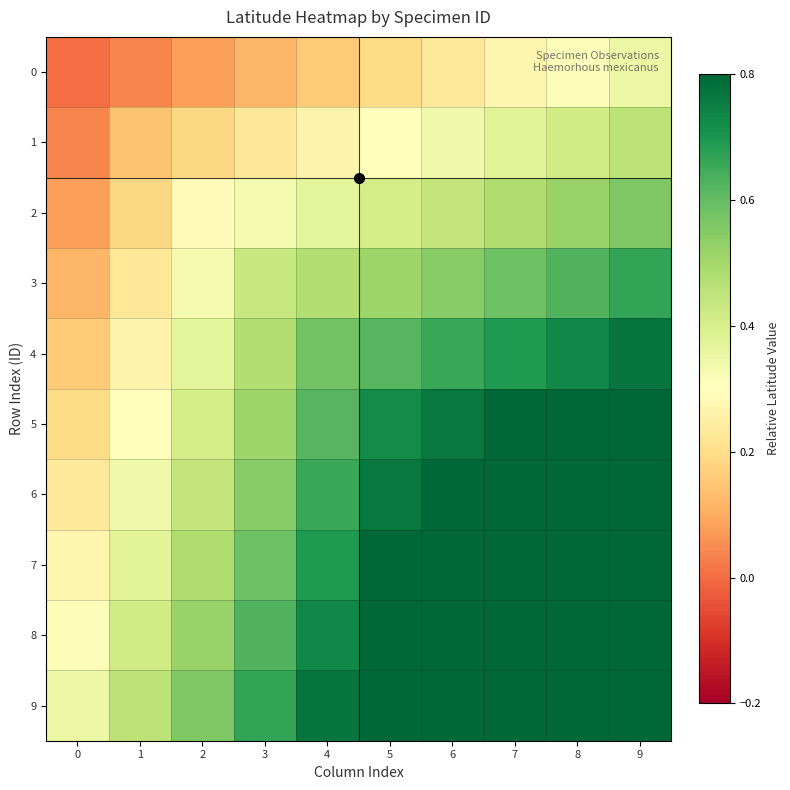

Which series has the largest range (max minus min)?

9